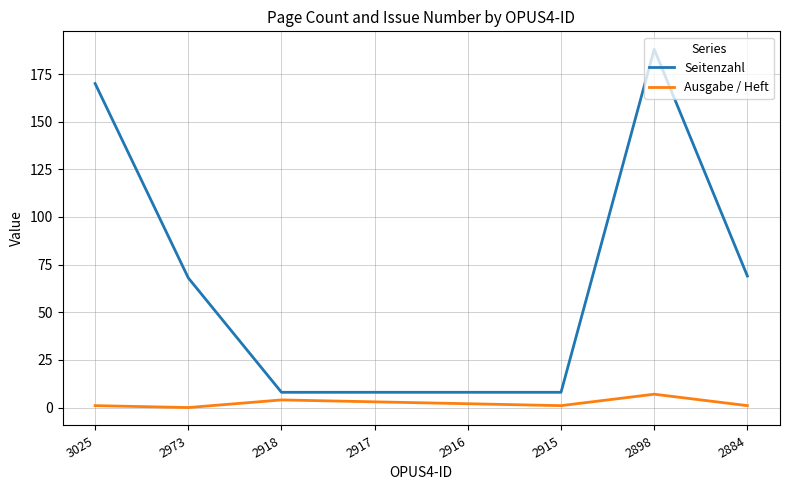

What is the spread (max minus min) of values at 2917?

5